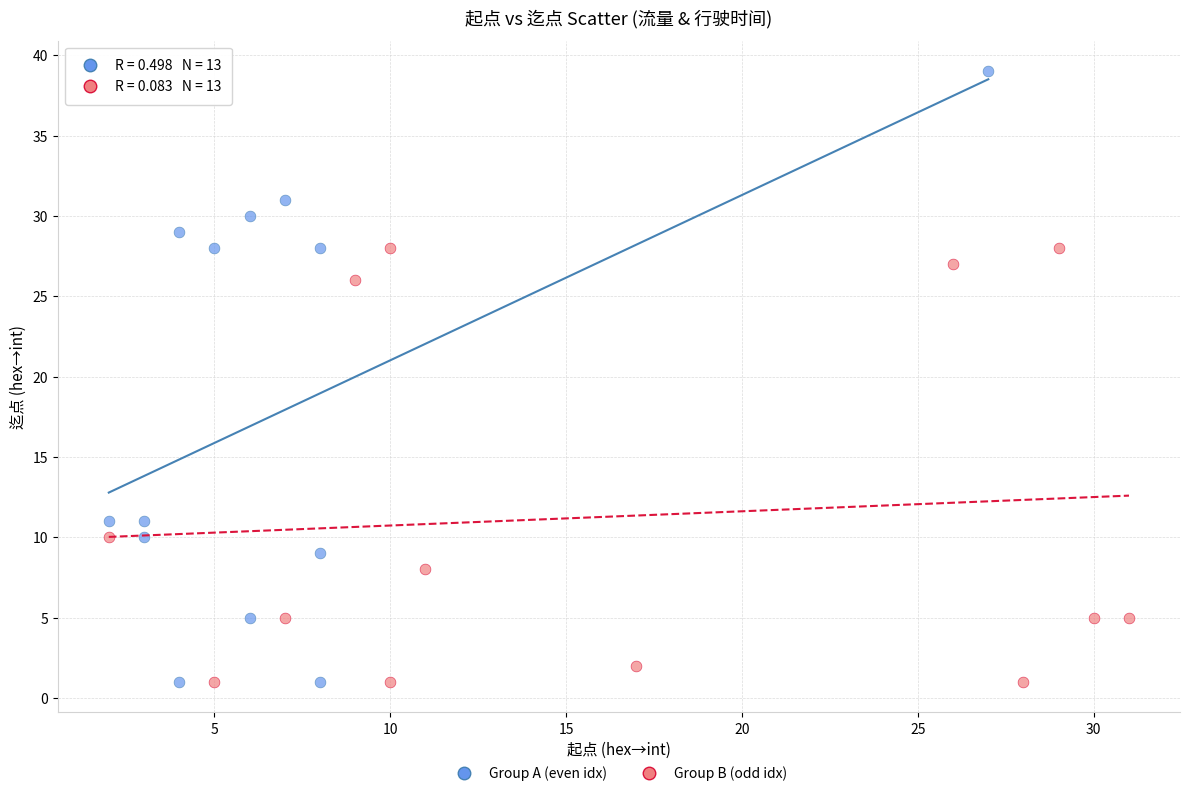

Which series has the largest Y range (max minus min)?

Group A (even idx)